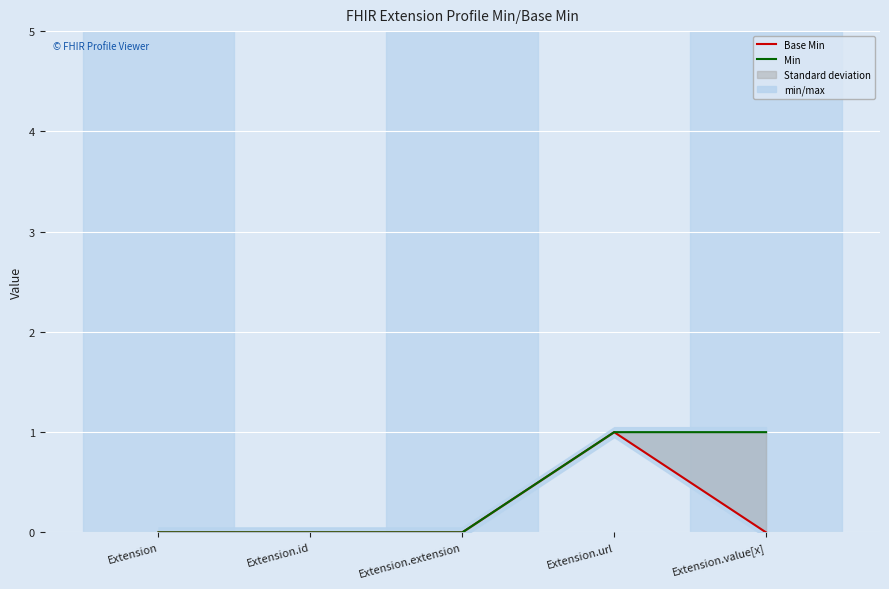

Reading left to right, what are all the values shown in this chart?

Base Min: 0	0	0	1	0
Min: 0	0	0	1	1